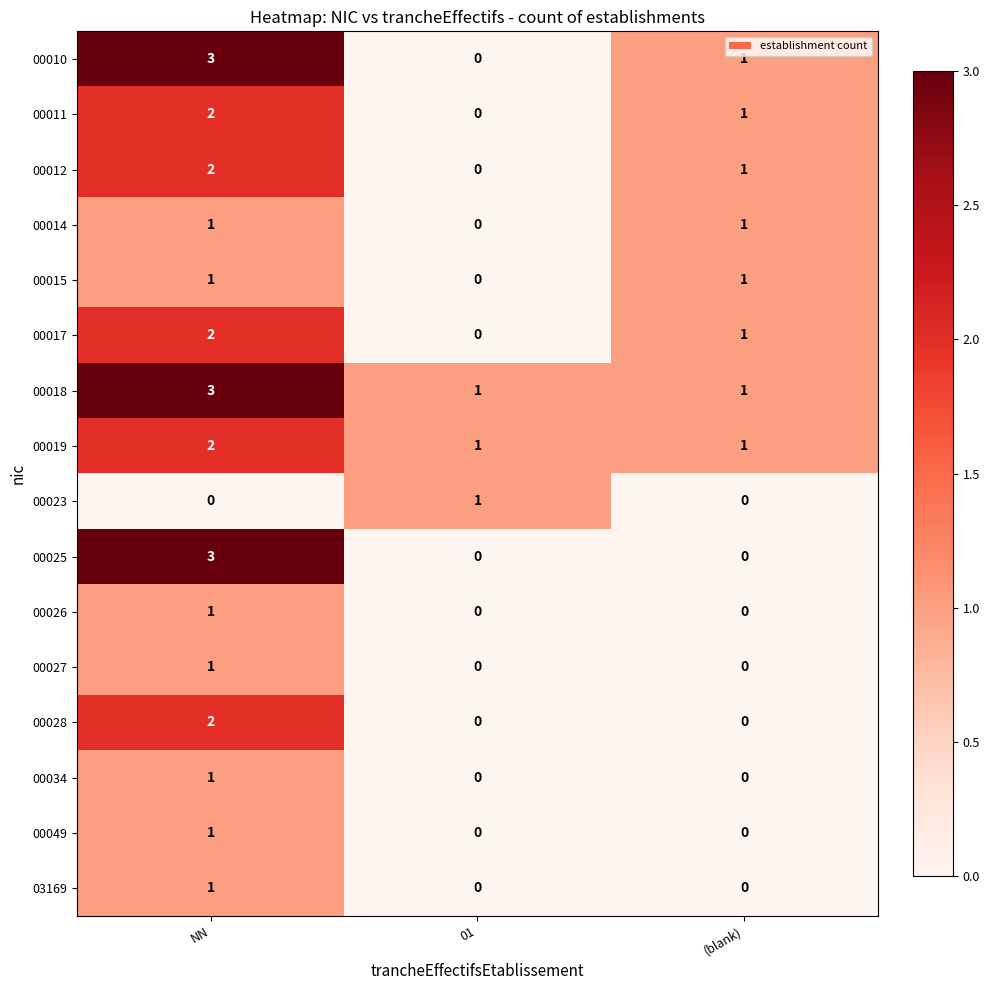

List the labels in order of 00012 value, smallest first.

01, (blank), NN